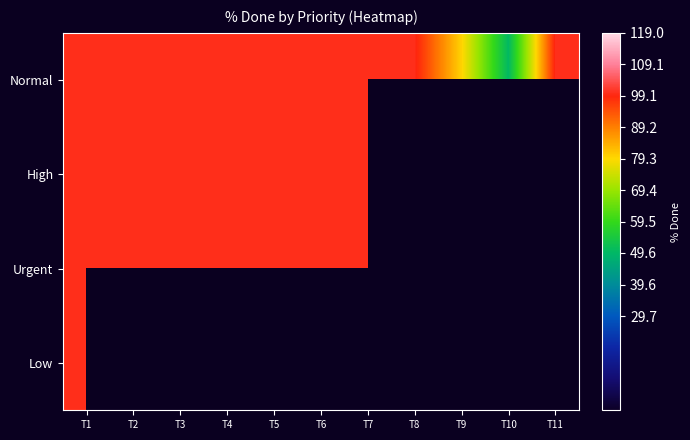

Which series has the largest range (max minus min)?

High